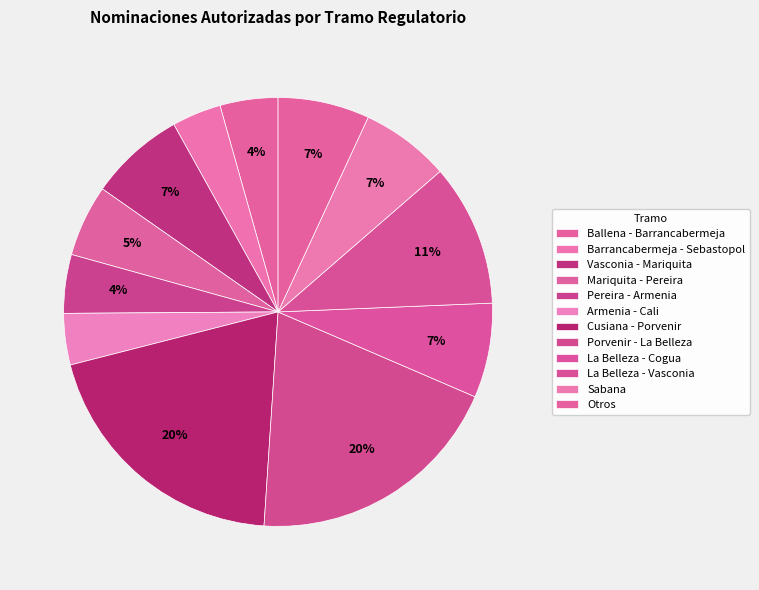

What is the change in value from Porvenir - La Belleza to La Belleza - Vasconia?

-186513